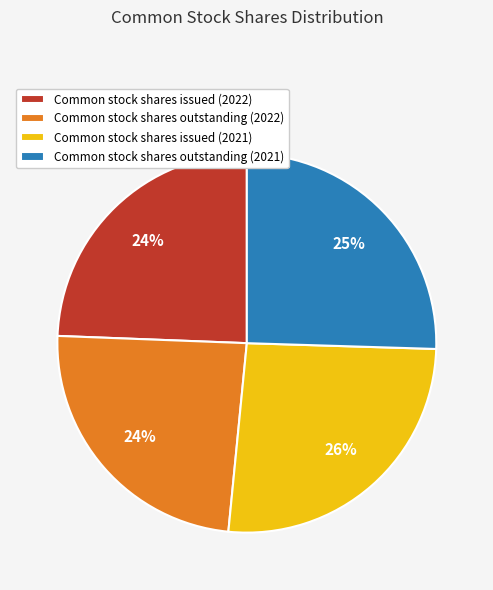

How many slices are in this pie chart?

4